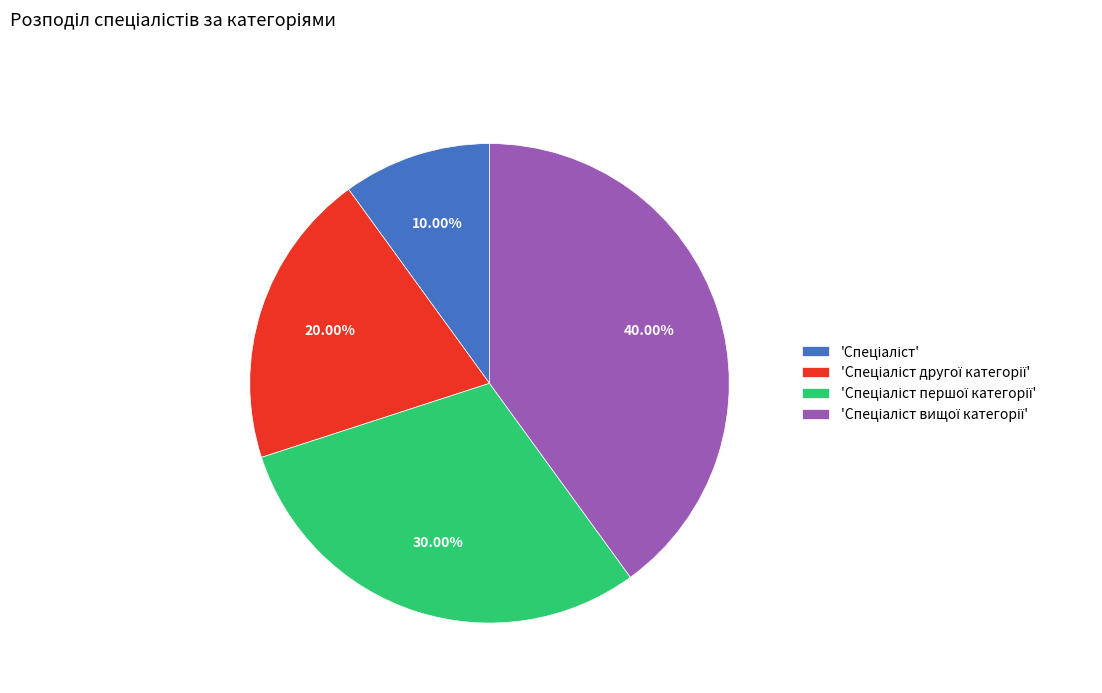

Is there a majority slice in this chart?

No